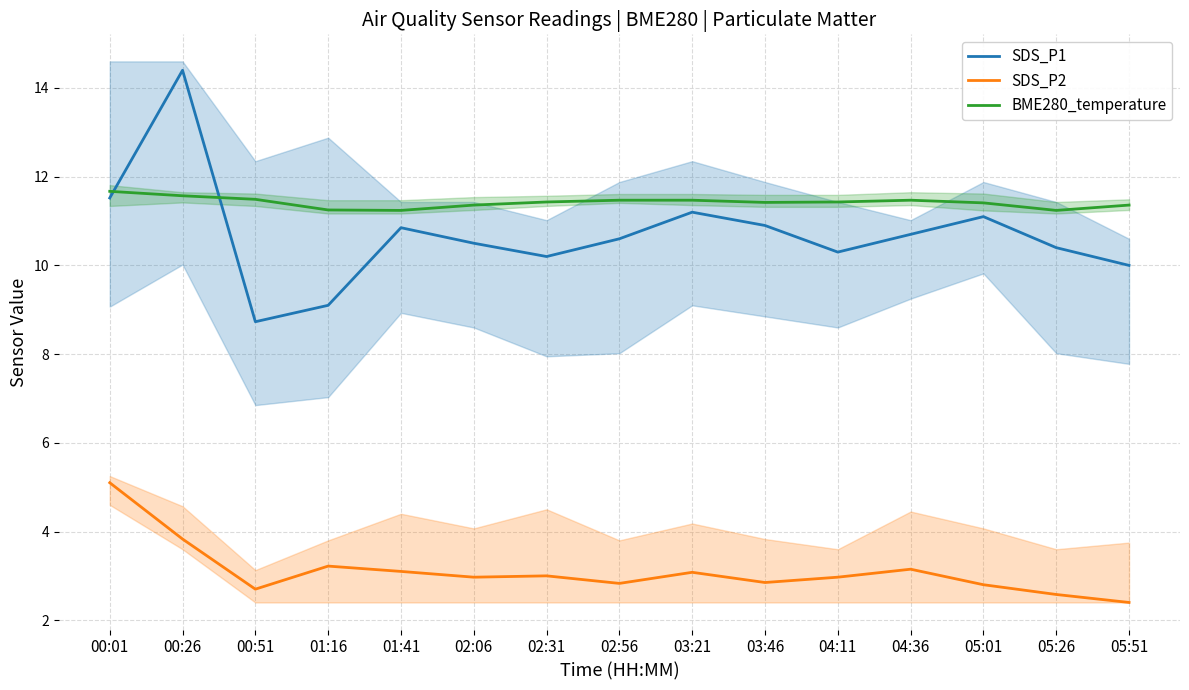

True or false: SDS_P1 has a value of 20.2 at 00:26.

False